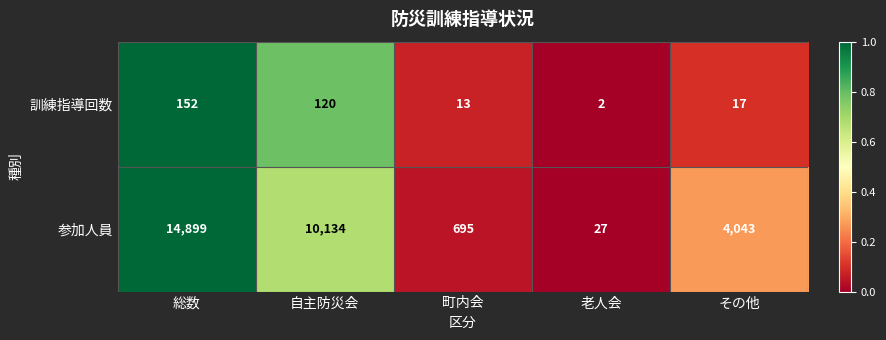

What is the difference between the 参加人員 values at 町内会 and その他?

3348